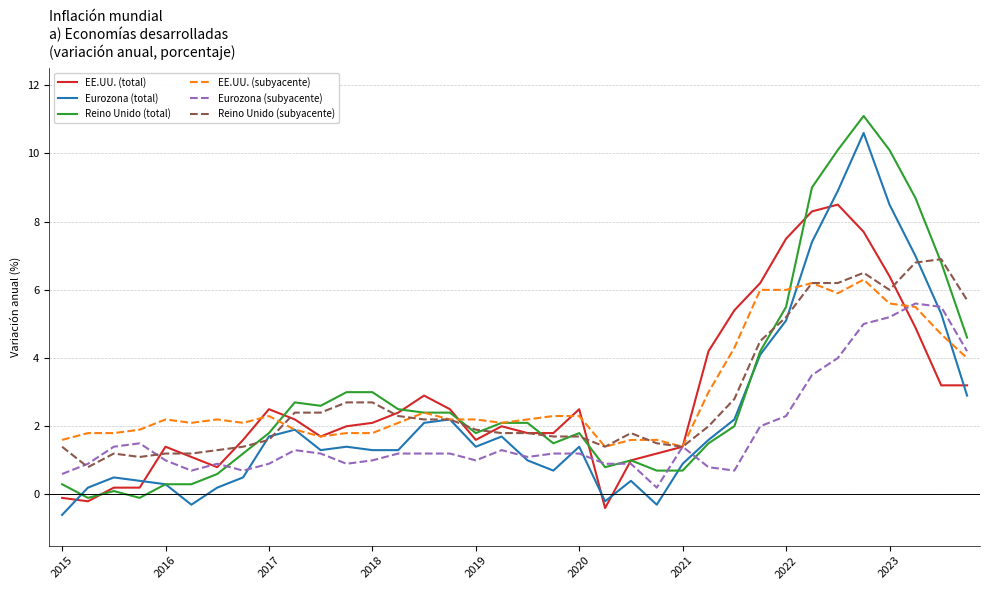

True or false: Eurozona (total) and EE.UU. (total) cross at least once.

True